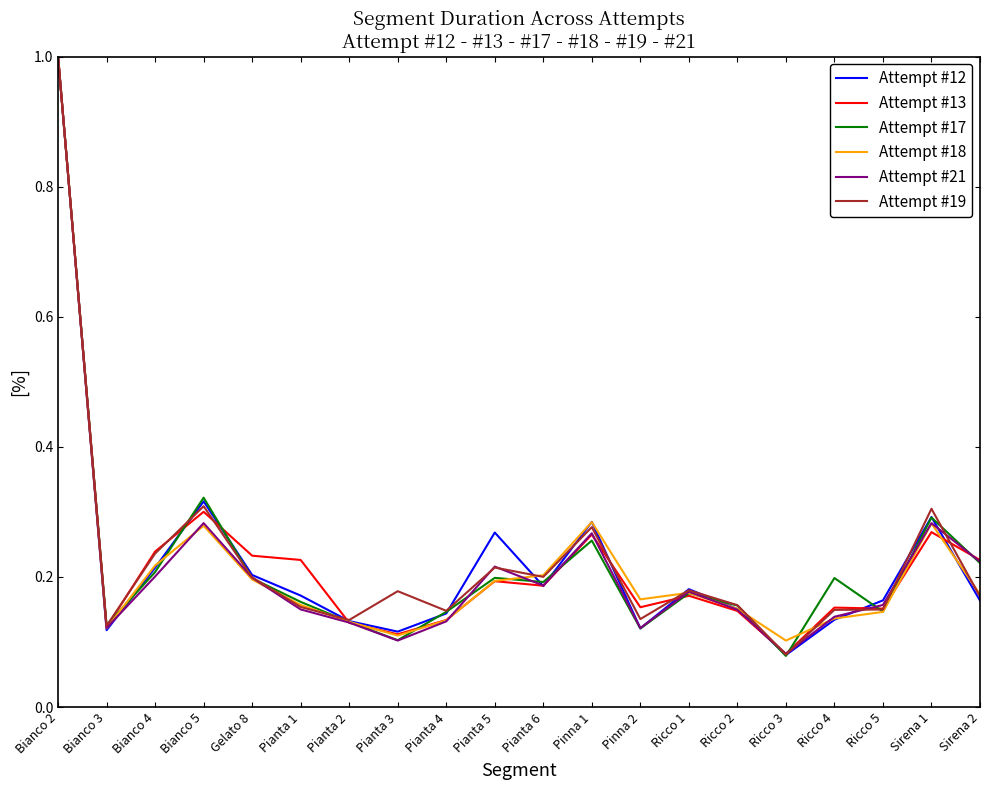

Is it true that Attempt #17 equals 0.2 at Pianta 4?

False